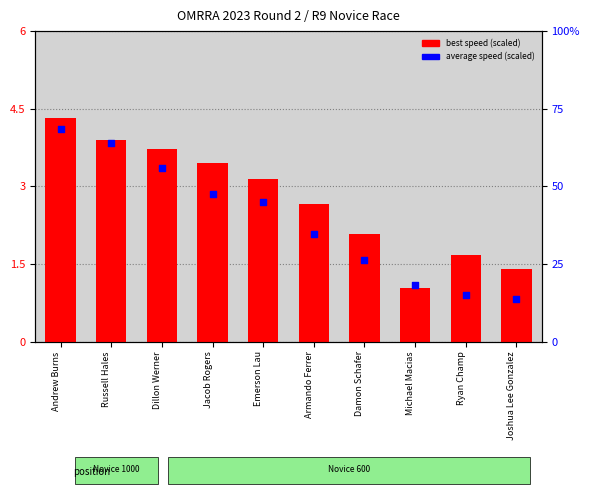

Is the value of best speed (scaled) at Joshua Lee Gonzalez greater than the value of average speed (scaled) at Dillon Werner?

No